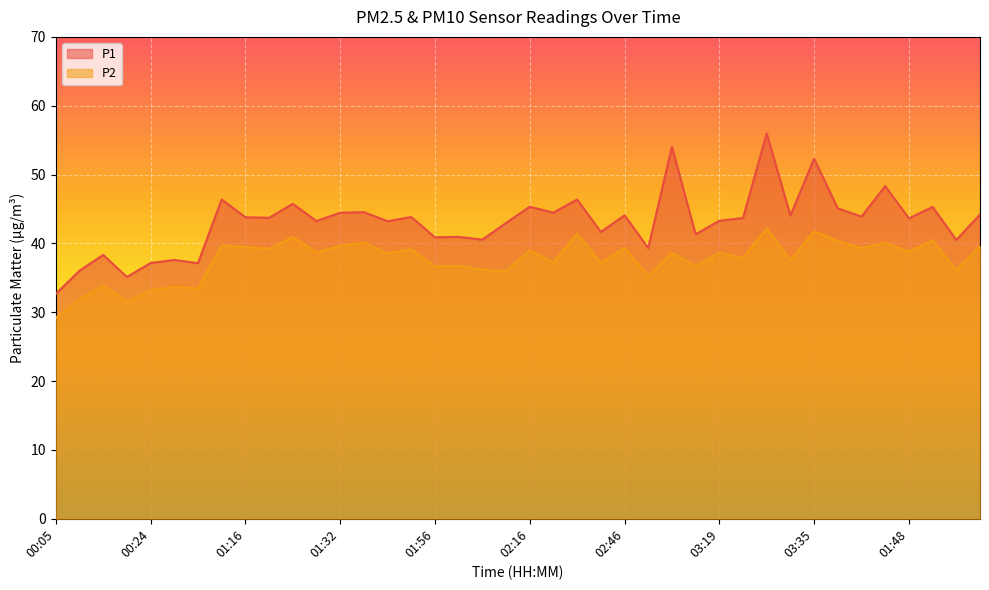

Reading left to right, extract all data points from this chart.

P1: 32.7	36.0	38.3	35.1	37.1	37.6	37.1	46.4	43.8	43.7	45.8	43.2	44.5	44.5	43.2	43.8	40.9	41.0	40.5	43.0	45.3	44.5	46.4	41.7	44.1	39.3	54.0	41.3	43.3	43.7	56.0	44.0	52.3	45.1	43.9	48.3	43.6	45.3	40.5	44.2
P2: 29.2	31.9	33.9	31.5	33.2	33.7	33.5	39.7	39.5	39.2	40.9	38.7	39.6	40.1	38.5	39.1	36.7	36.8	36.2	36.0	39.0	37.2	41.4	37.2	39.3	35.2	38.6	36.7	38.6	37.9	42.1	37.6	41.8	40.4	39.3	40.1	38.8	40.4	36.1	39.6